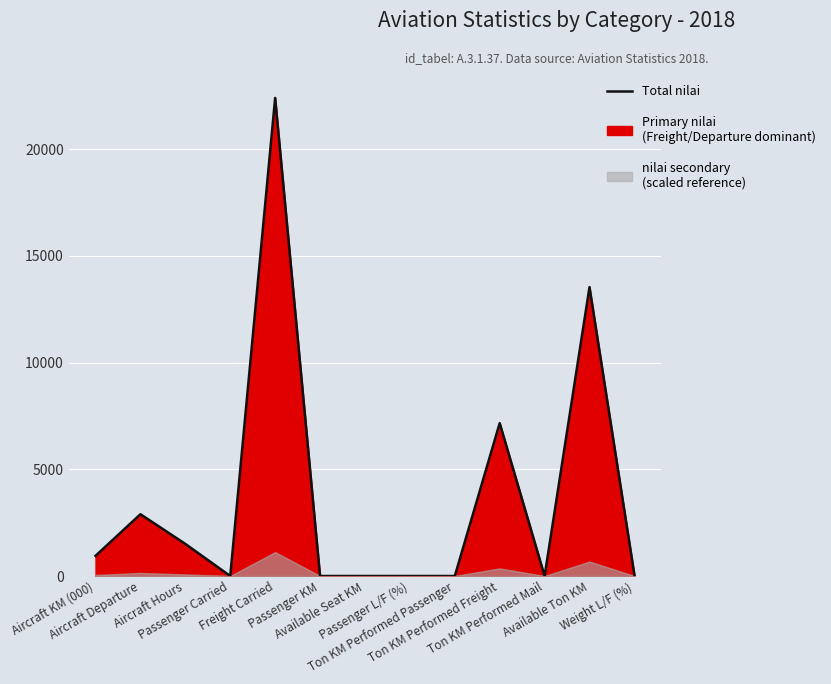

What is the maximum value shown in the chart?

22406